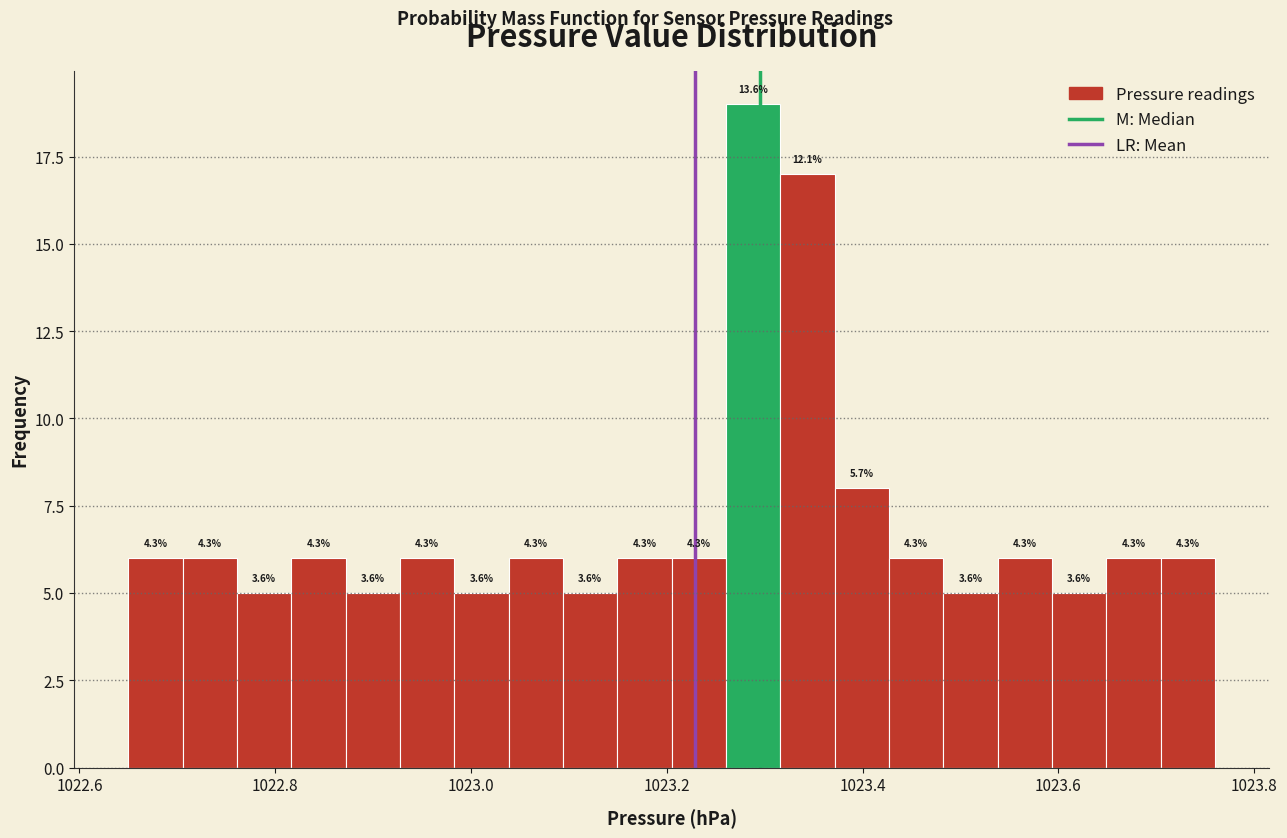

Read against the x-axis, roughly where is the centre of the tallest bar?

1023.28